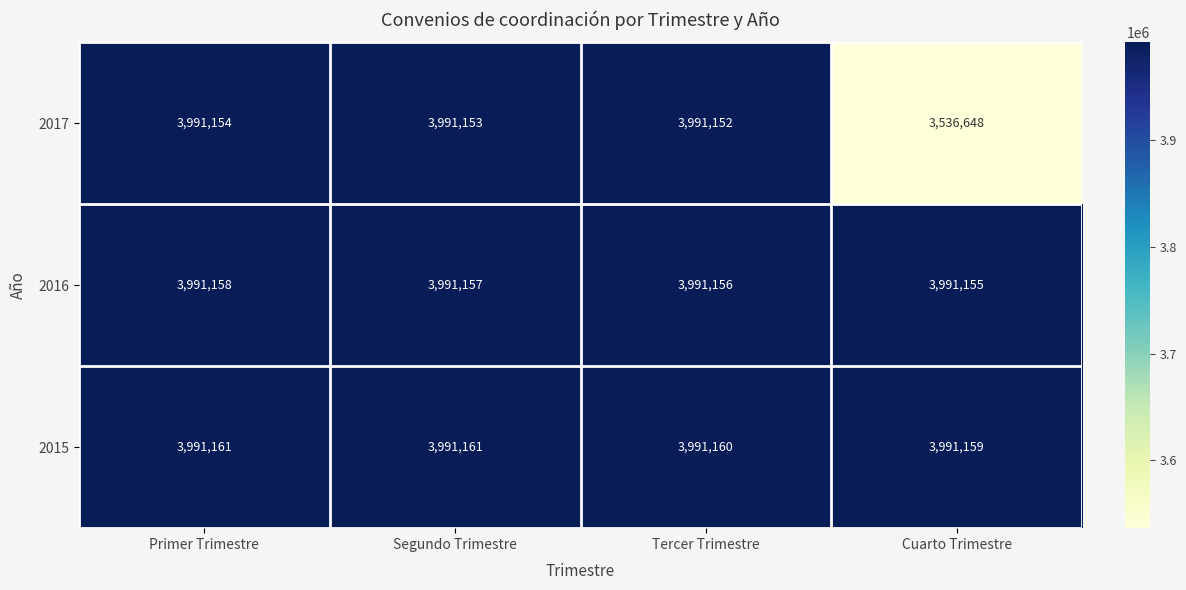

The 2017 series shows 3991154 at Primer Trimestre. True or false?

True